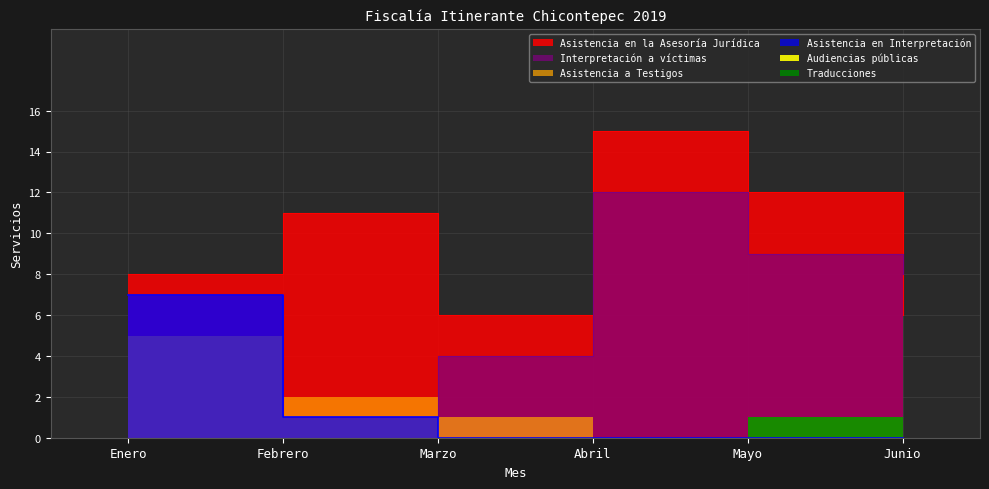

At how many categories does at least one series exceed 2?

6